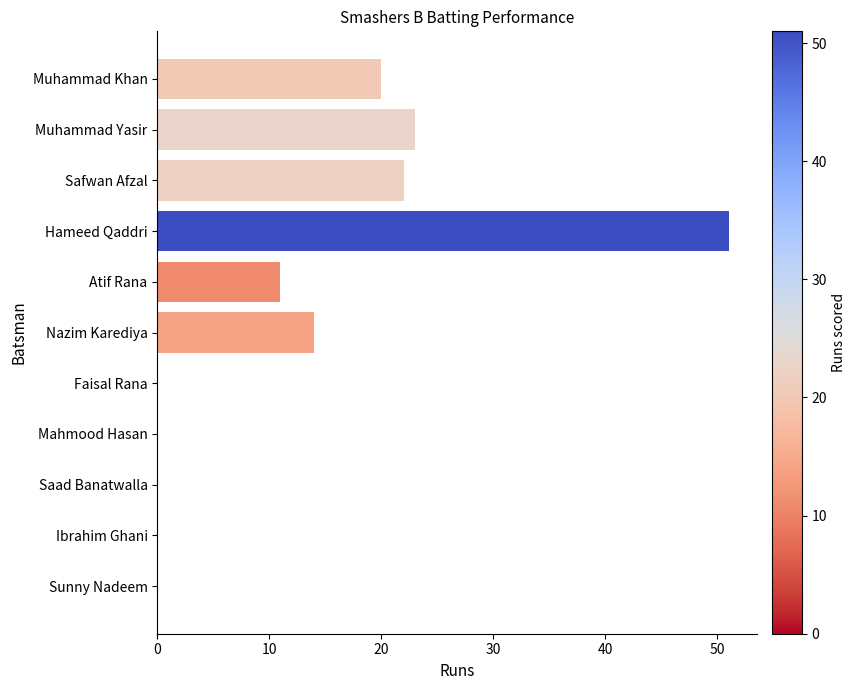

How many data points does each series have?

11